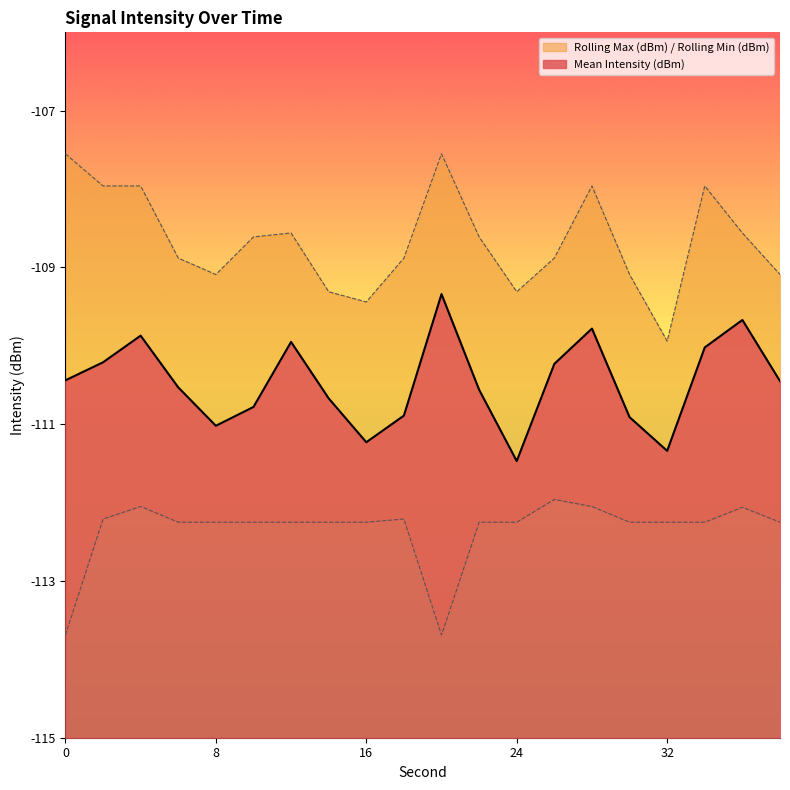

At how many categories does at least one series exceed -111?

20